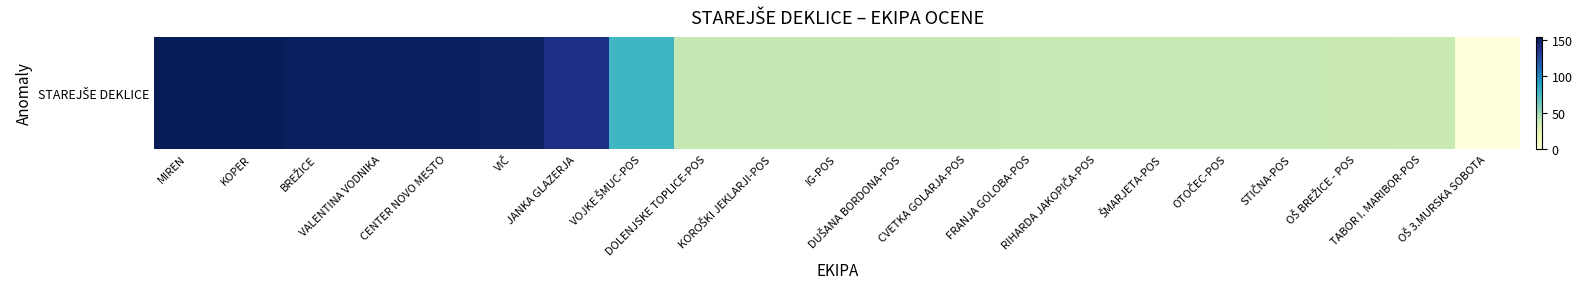

Count the number of values greater than 38.

18